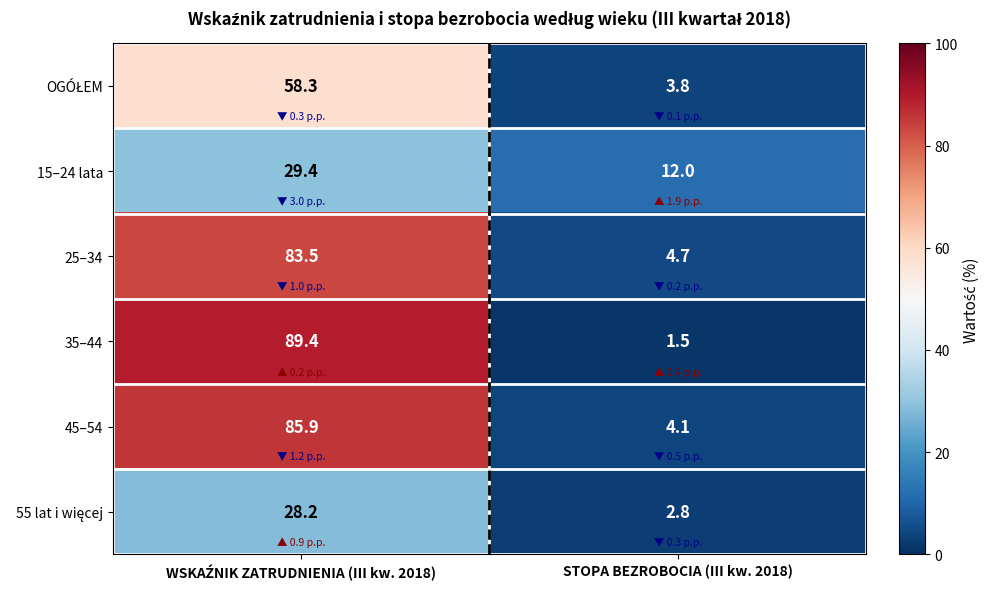

What is the maximum value shown in the chart?

89.4